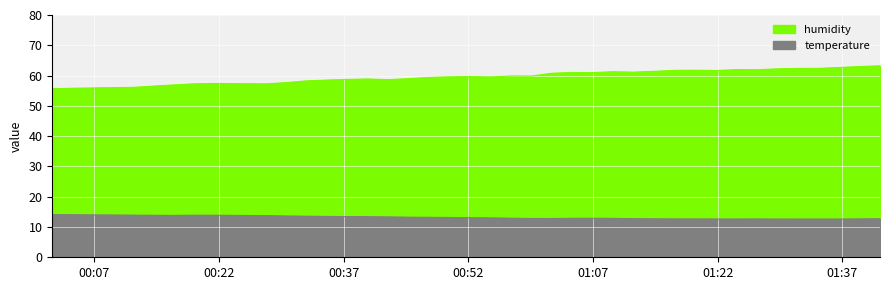

Read the humidity value at 2023-05-07T01:31:41.

62.4